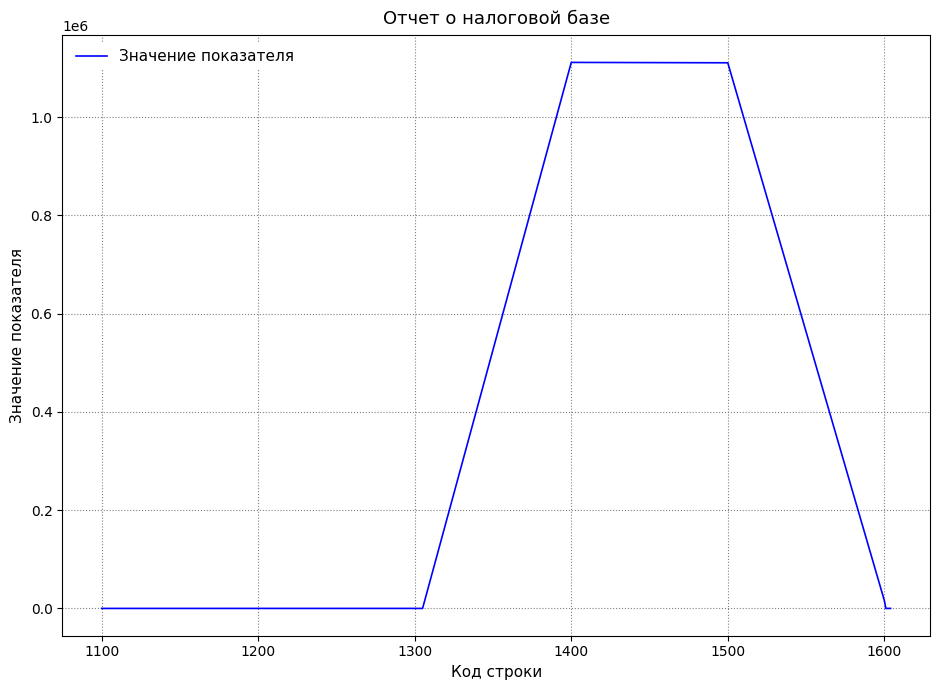

What is the difference between the maximum and minimum values?

1111543